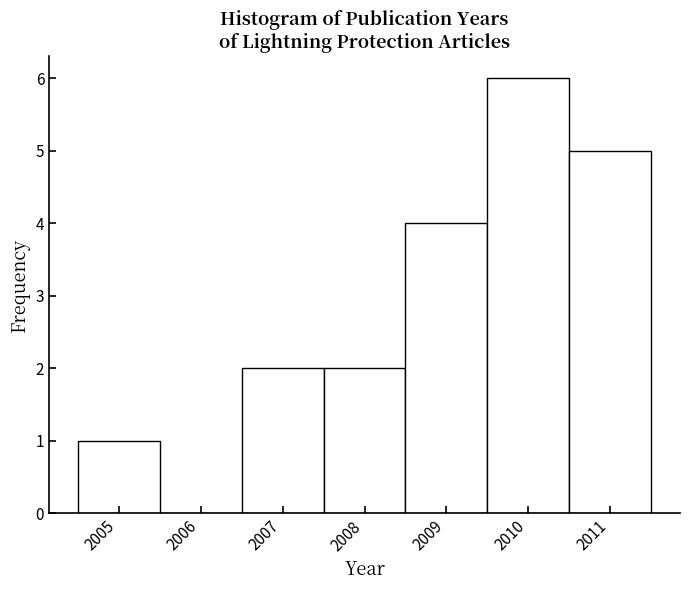

How tall is the bar that spans 2007.5 to 2008.5 on the x-axis? The values are not printed on the chart, so give them approximately, as read against the axis.

2